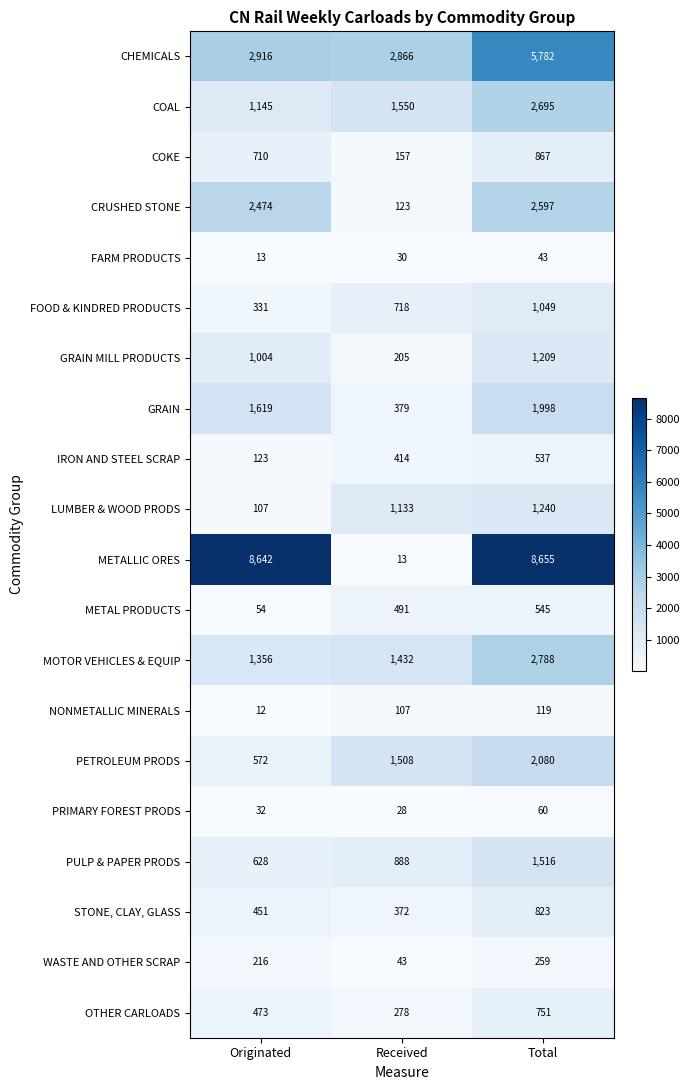

Which label corresponds to the largest value in the chart?

Total